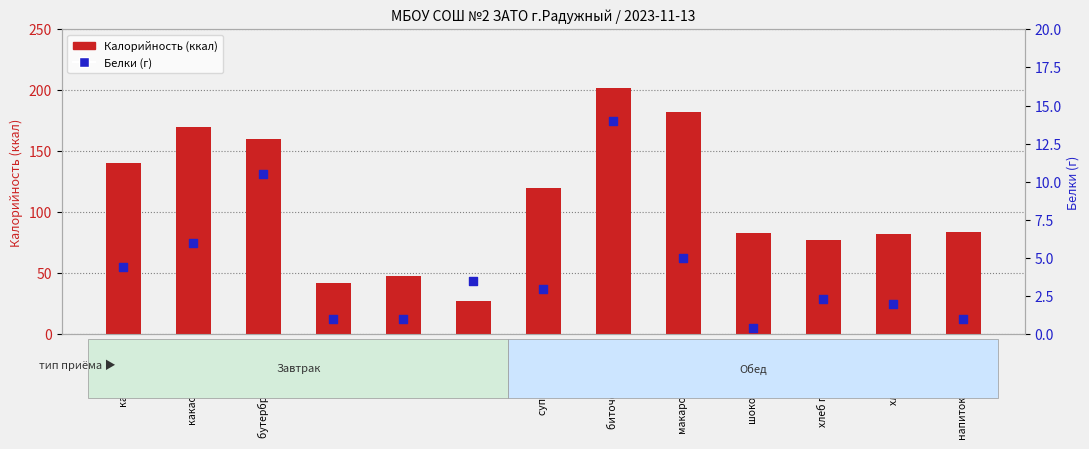

What is the total value across all series at хлеб пшеничный?

79.3